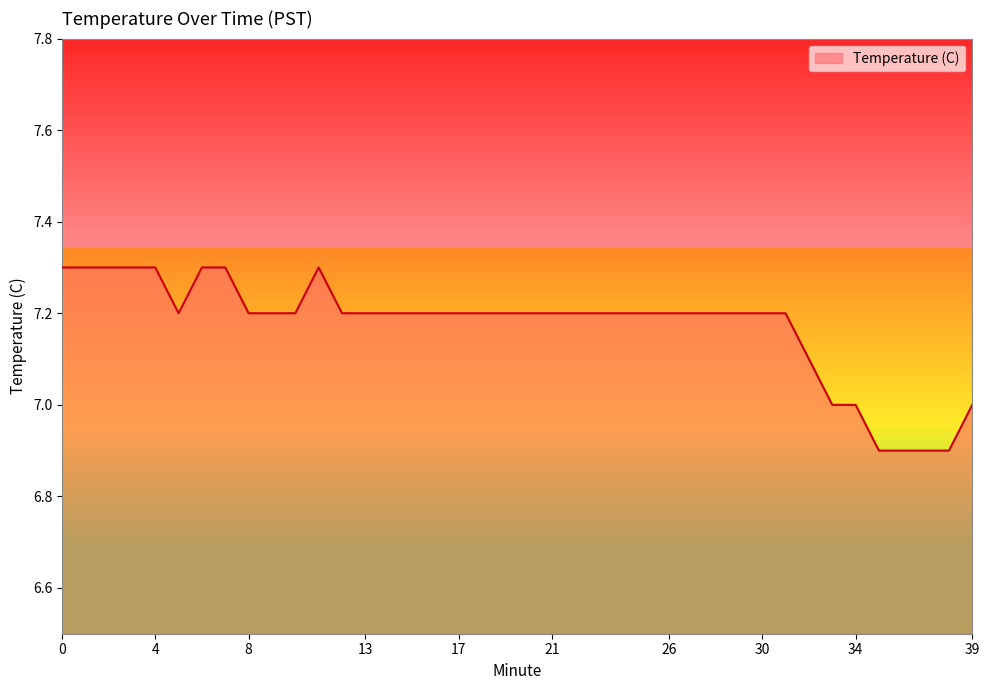

What is the difference between the maximum and minimum values?

0.4